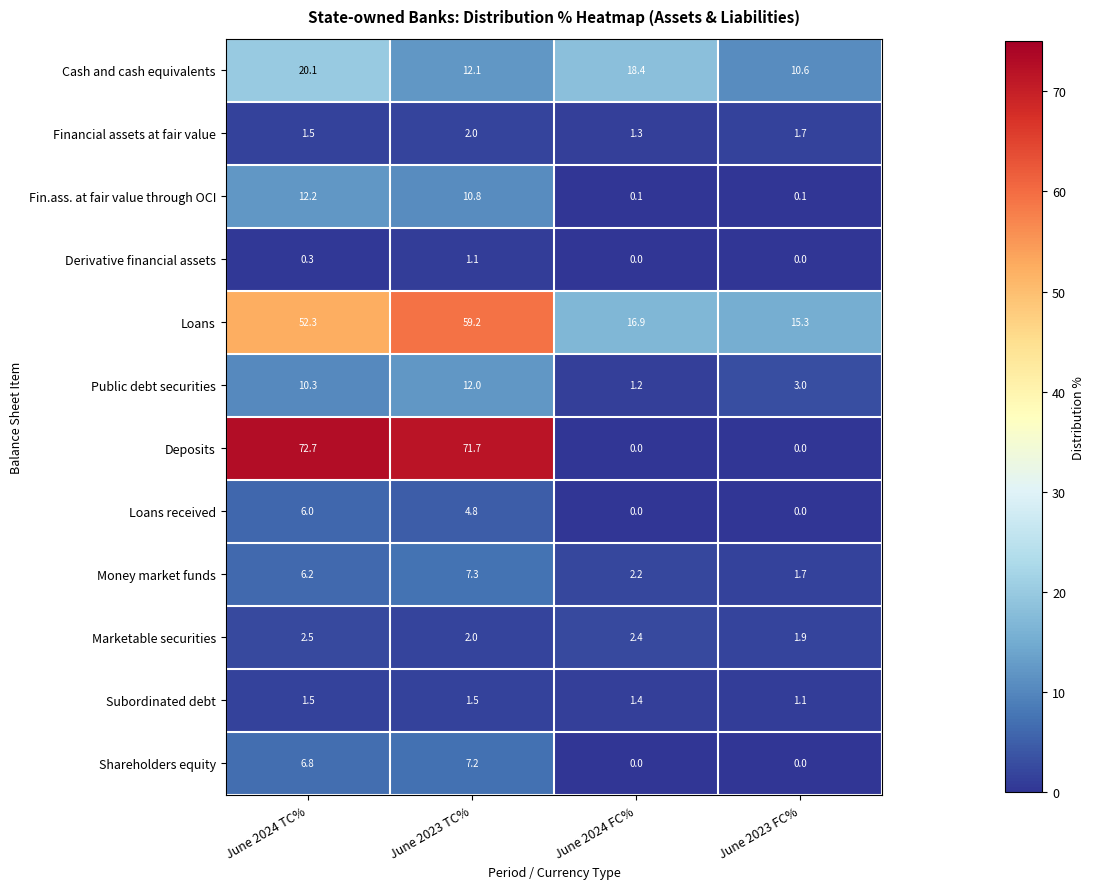

Which series changed the most between June 2024 TC% and June 2024 FC%?

Deposits